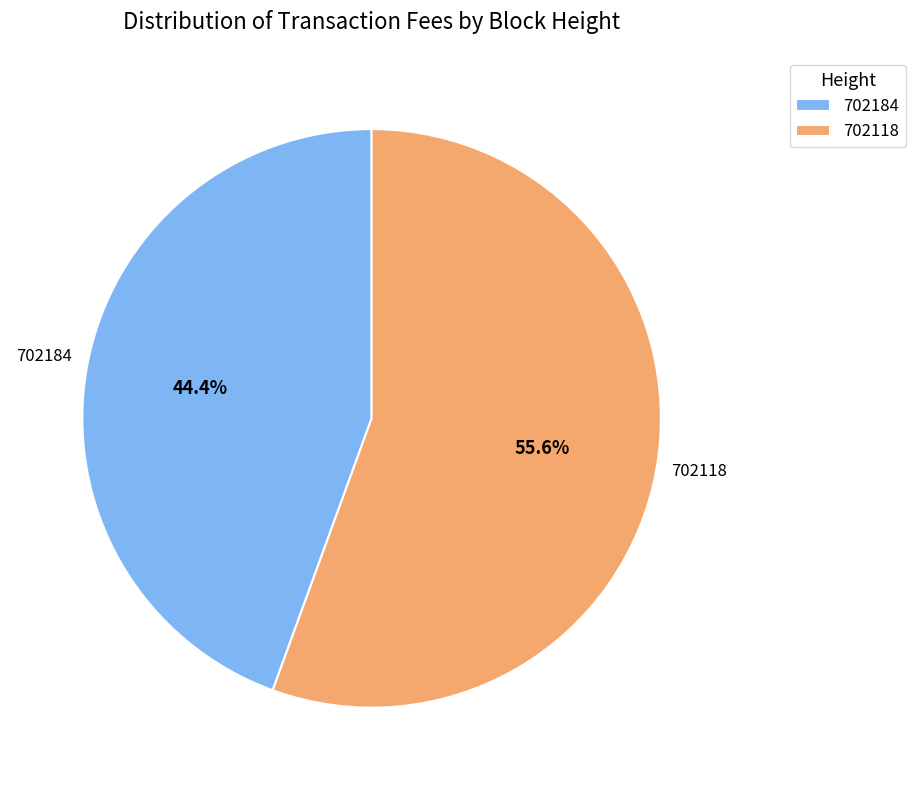

Which slice is the smallest?

702184